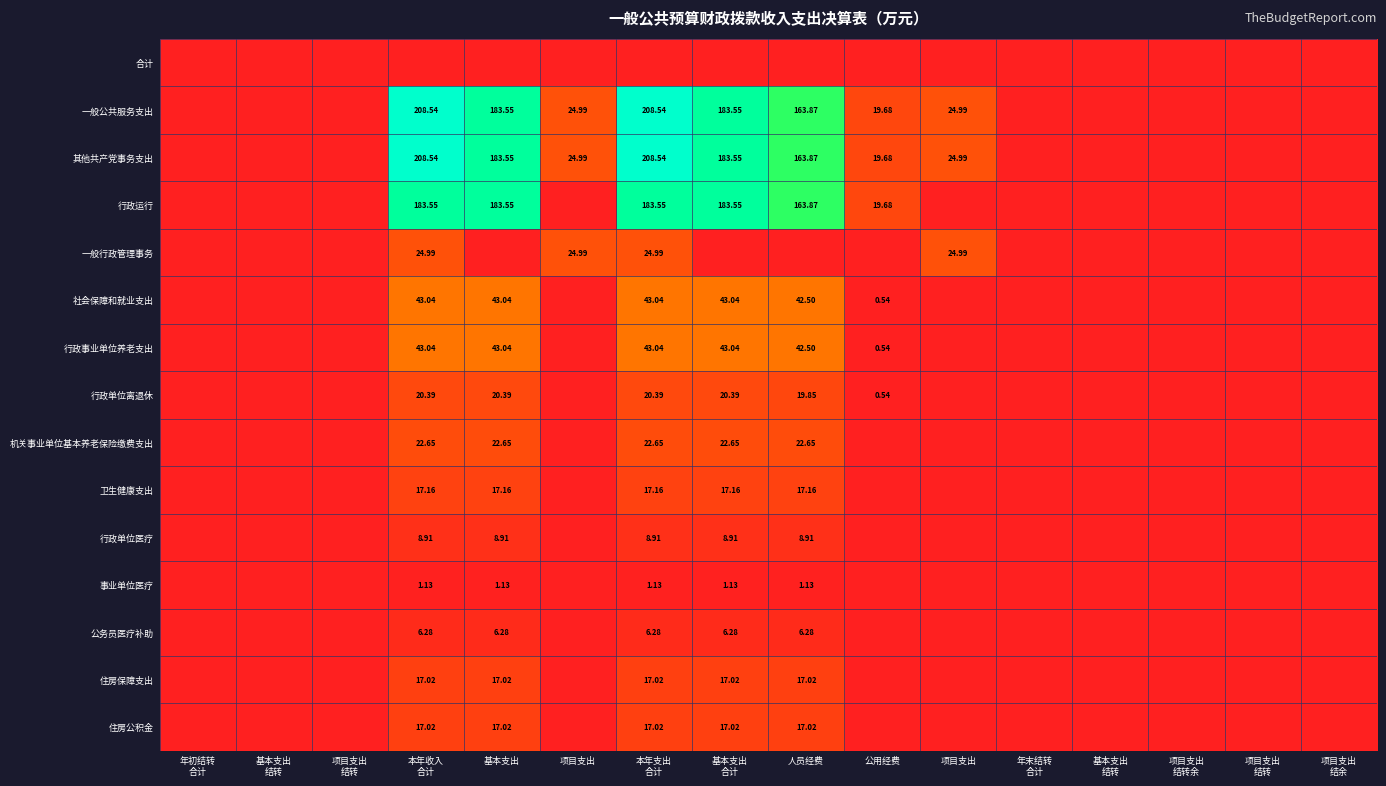

What is the maximum value shown in the chart?

208.5